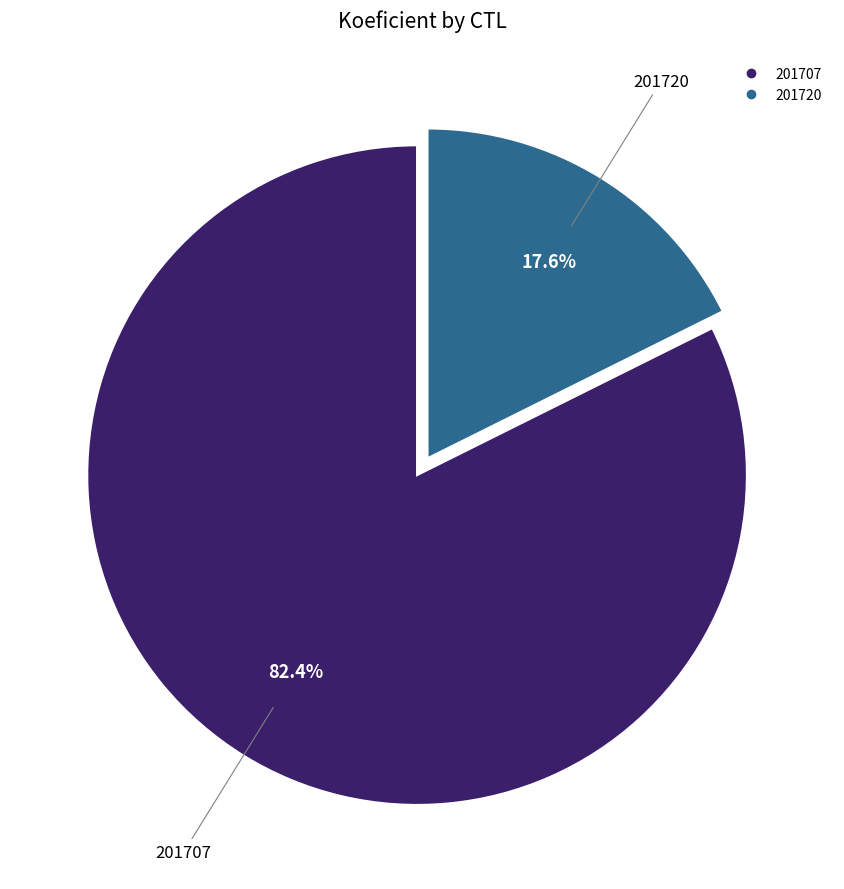

Approximately how many times larger is the value at 201707 compared to 201720?

4.7